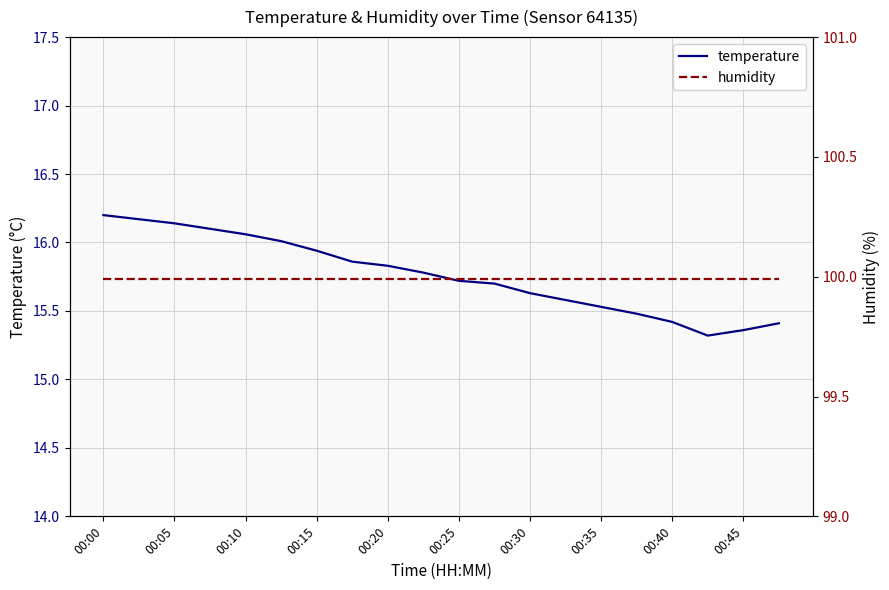

The value of temperature at 00:05 is 5.2. True or false?

False